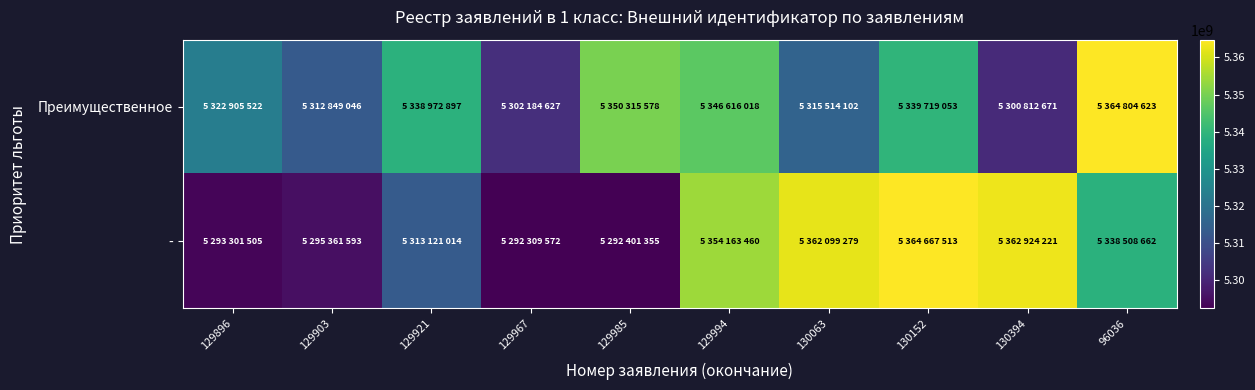

At 129994, list the series in order from largest to smallest.

-, Преимущественное